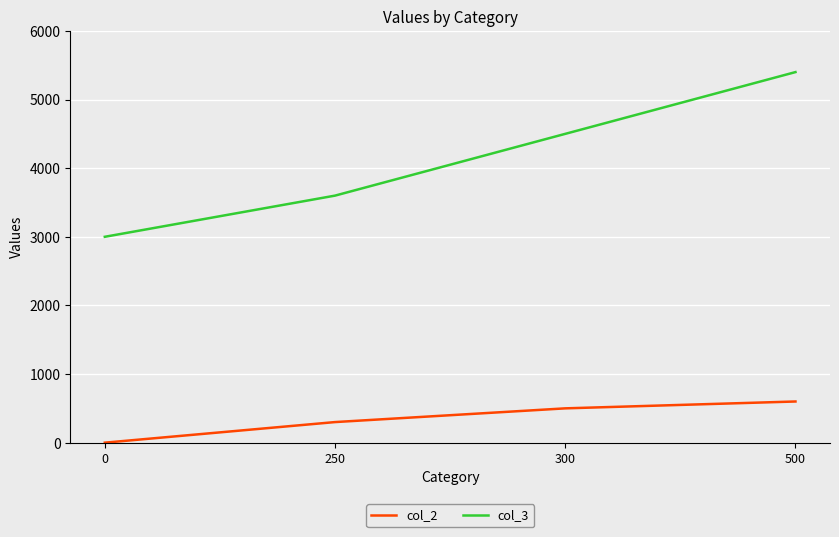

True or false: col_3 and col_2 intersect in this chart.

False